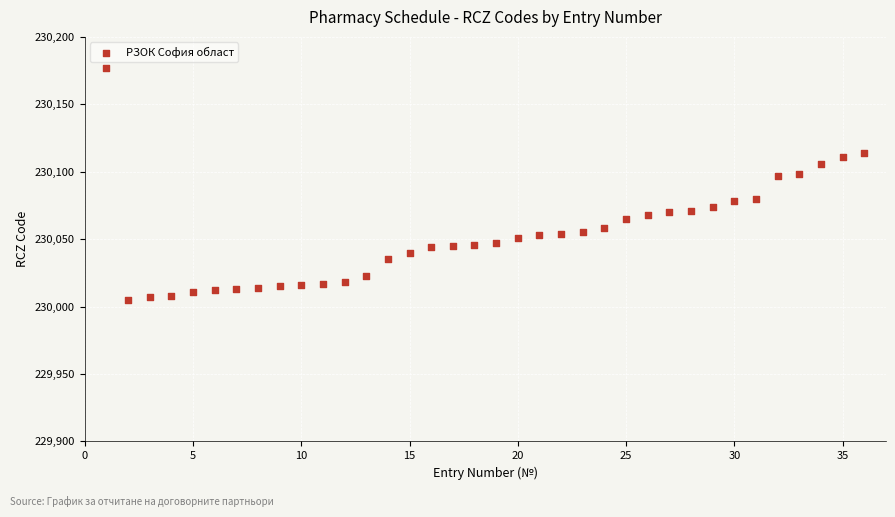

What is the range of X values (max minus min)?

35